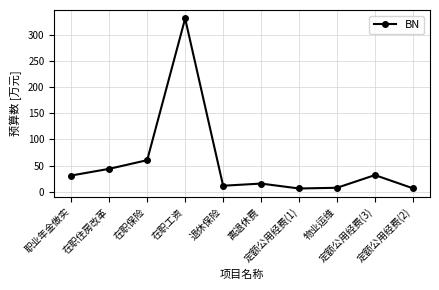

Does the chart display data point markers on the line(s)?

Yes